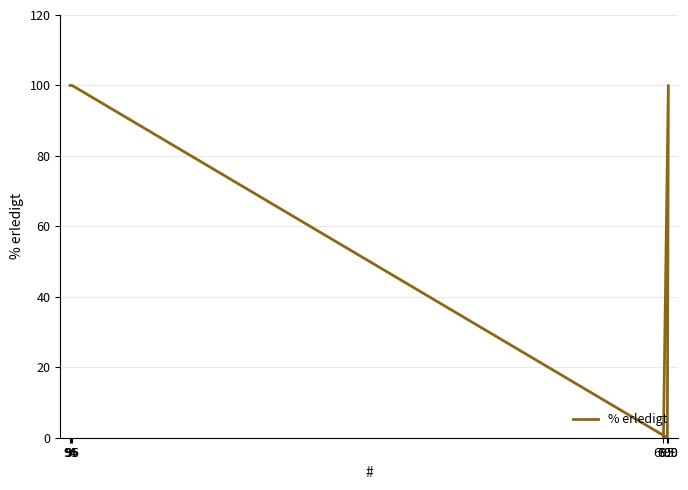

What is the difference between the maximum and minimum values?

100